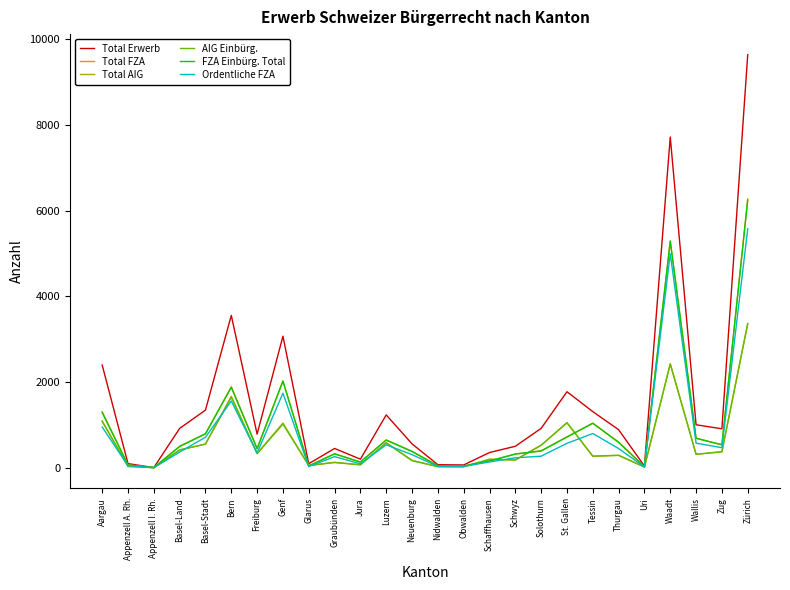

What is the sum of the AIG Einbürg. values at Zürich and Bern?

5000